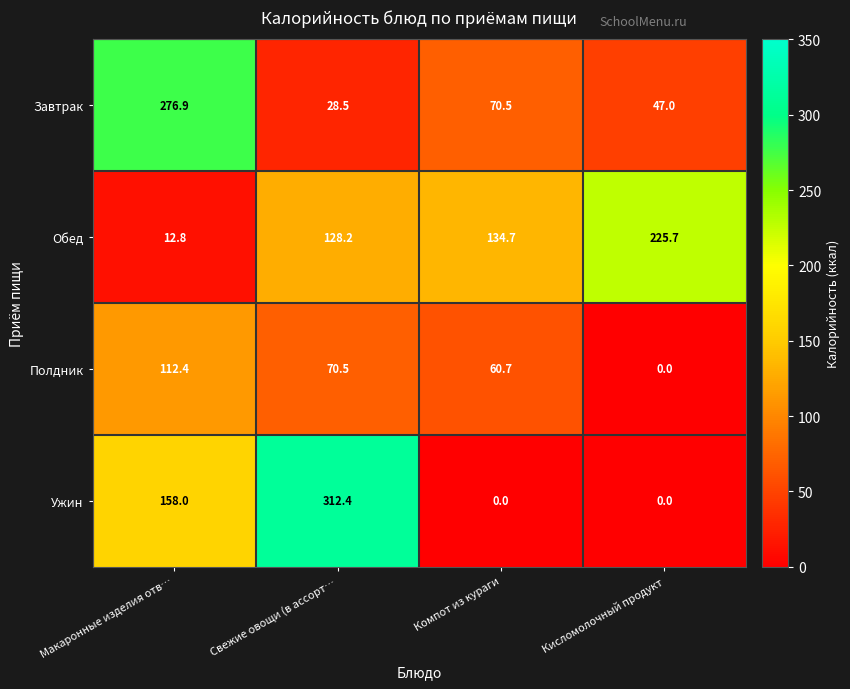

Rank the series at Компот из кураги from lowest to highest value.

Ужин, Полдник, Завтрак, Обед